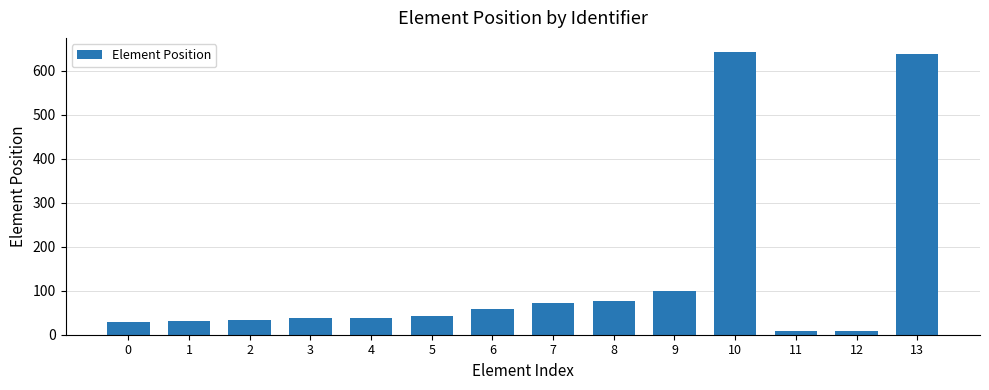

Are the bars grouped side by side (vs. stacked)?

No